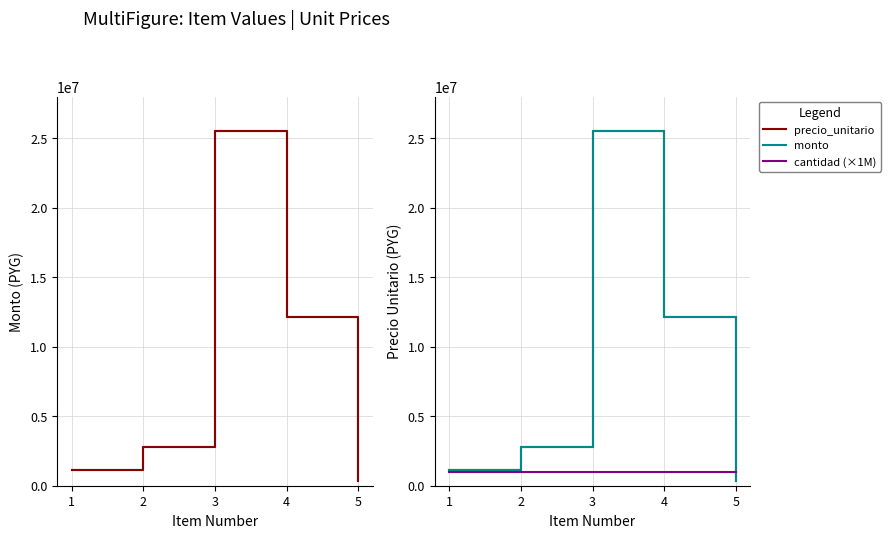

Is the value of precio_unitario at 3 greater than the value of cantidad (×1M) at 4?

Yes